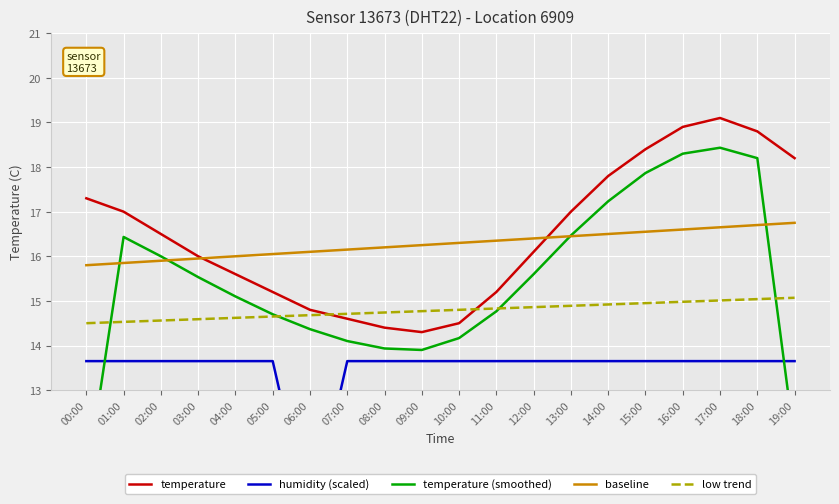

Reading right to left, transcribe all the data shown in this chart.

temperature: 18.2	18.8	19.1	18.9	18.4	17.8	17.0	16.1	15.2	14.5	14.3	14.4	14.6	14.8	15.2	15.6	16.0	16.5	17.0	17.3
humidity (scaled): 13.7	13.7	13.7	13.7	13.7	13.7	13.7	13.7	13.7	13.7	13.7	13.7	13.7	10.0	13.7	13.7	13.7	13.7	13.7	13.7
temperature (smoothed): 11.8	18.2	18.4	18.3	17.9	17.2	16.5	15.6	14.8	14.2	13.9	13.9	14.1	14.4	14.7	15.1	15.5	16.0	16.4	10.9
baseline: 16.8	16.7	16.7	16.6	16.6	16.5	16.4	16.4	16.4	16.3	16.2	16.2	16.2	16.1	16.1	16.0	16.0	15.9	15.9	15.8
low trend: 15.1	15.0	15.0	15.0	14.9	14.9	14.9	14.9	14.8	14.8	14.8	14.7	14.7	14.7	14.7	14.6	14.6	14.6	14.5	14.5